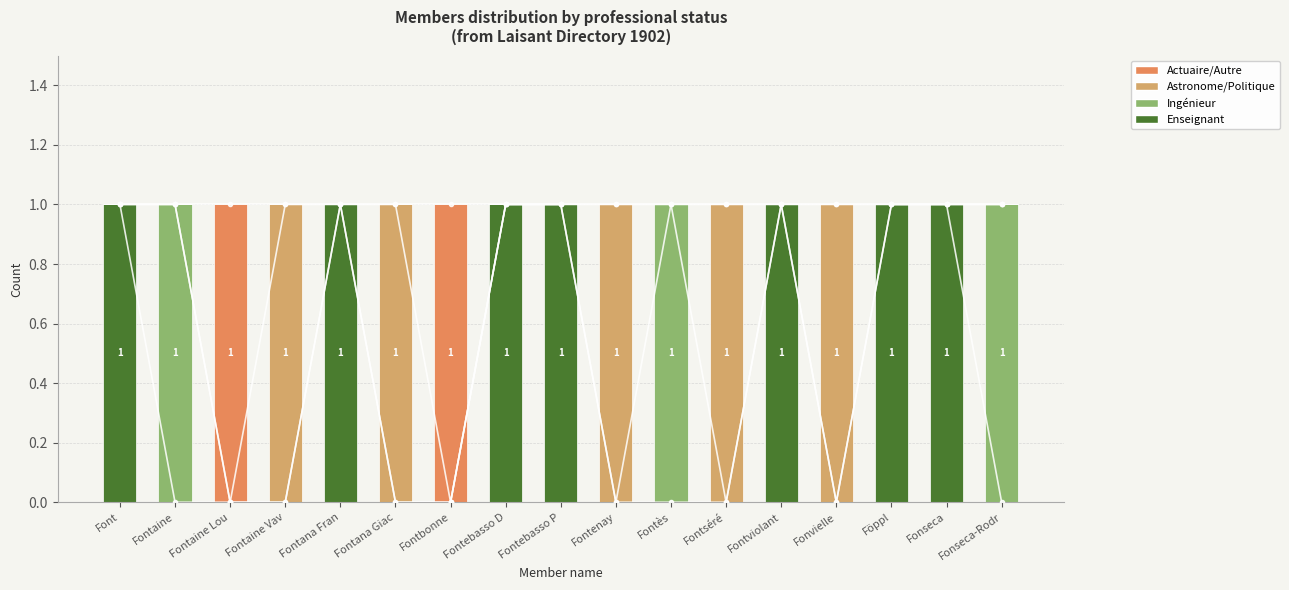

Rank the series at Fontbonne from highest to lowest value.

Actuaire/Autre, Enseignant, Ingénieur, Astronome/Politique